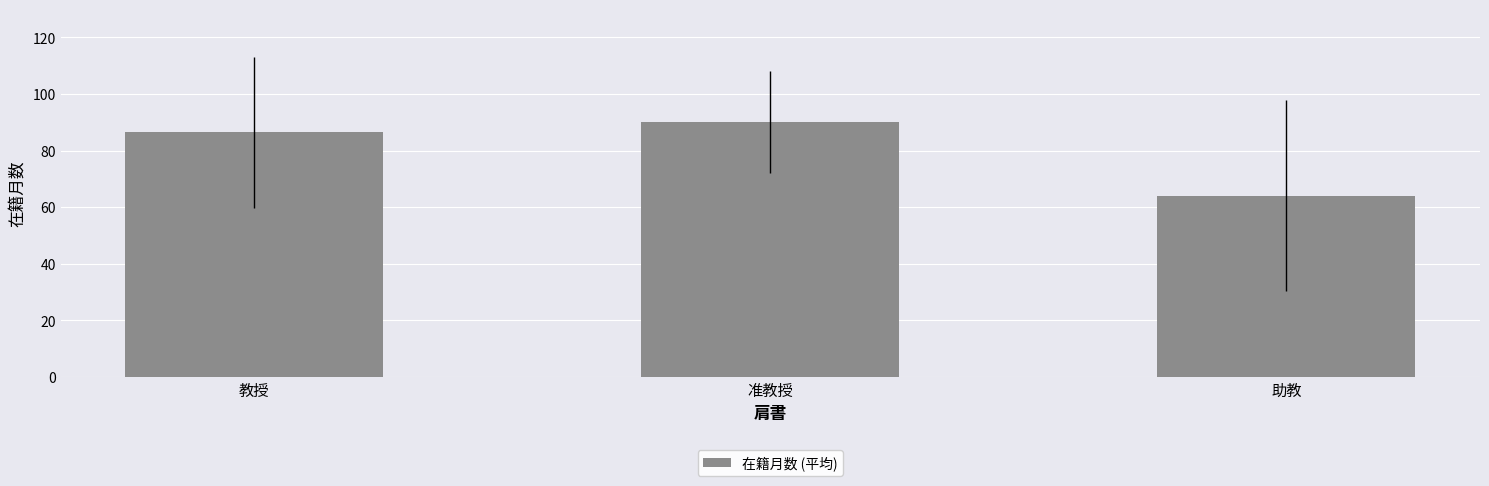

Rank the categories by value from lowest to highest.

助教, 教授, 准教授